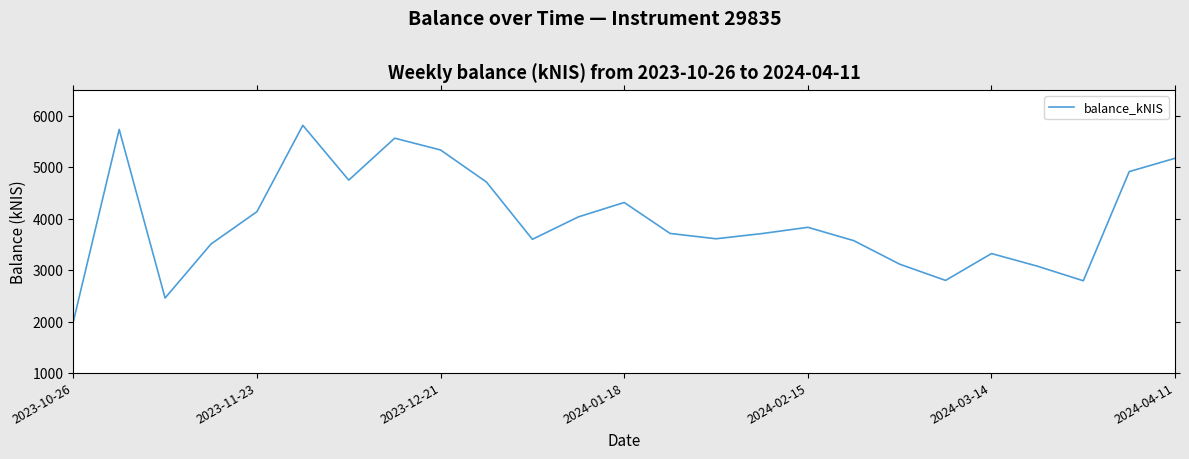

What is the difference between the maximum and minimum values?

3818.7